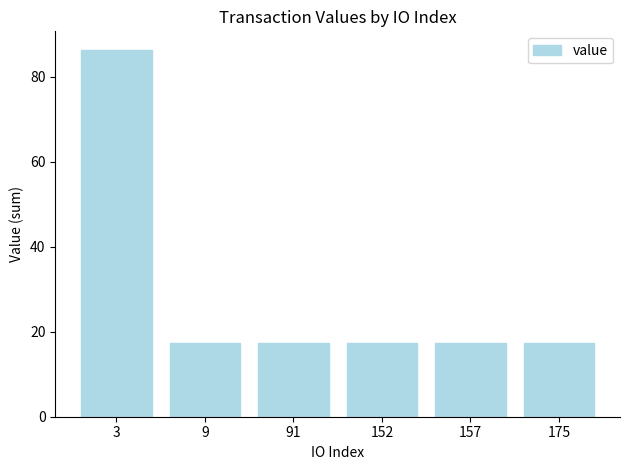

What is the sum of the values at 9 and 3?

103.7